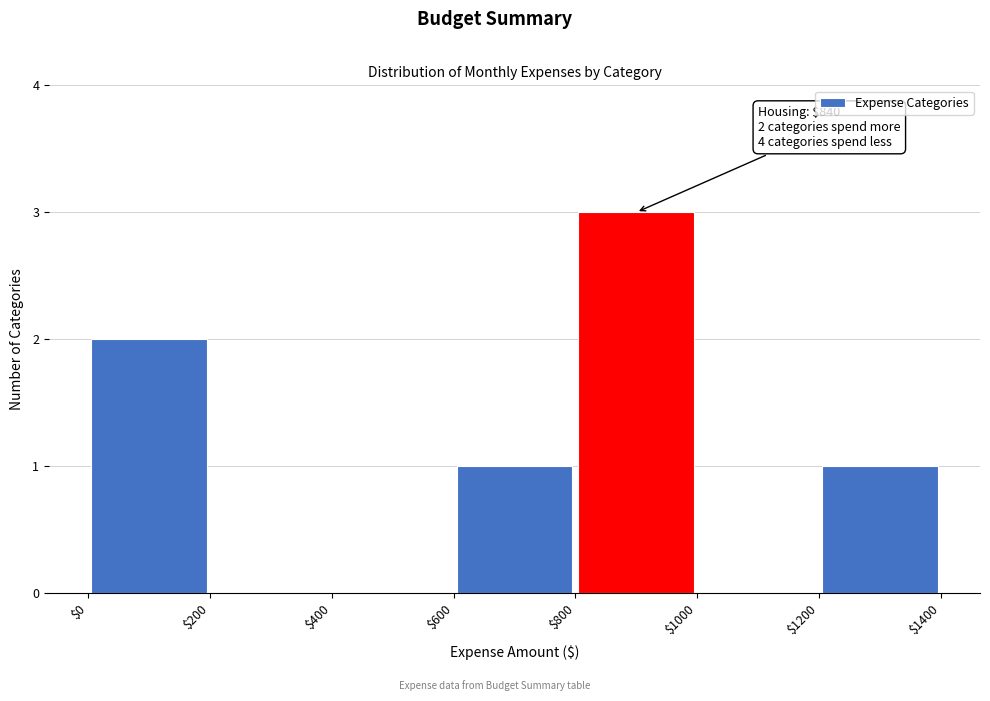

Over which range of the x-axis is the bar tallest?

$800 to $1000